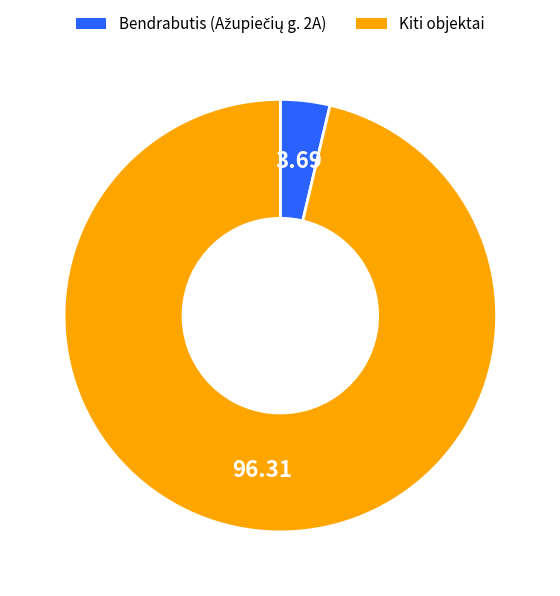

Is there any slice that represents more than half of the pie?

Yes